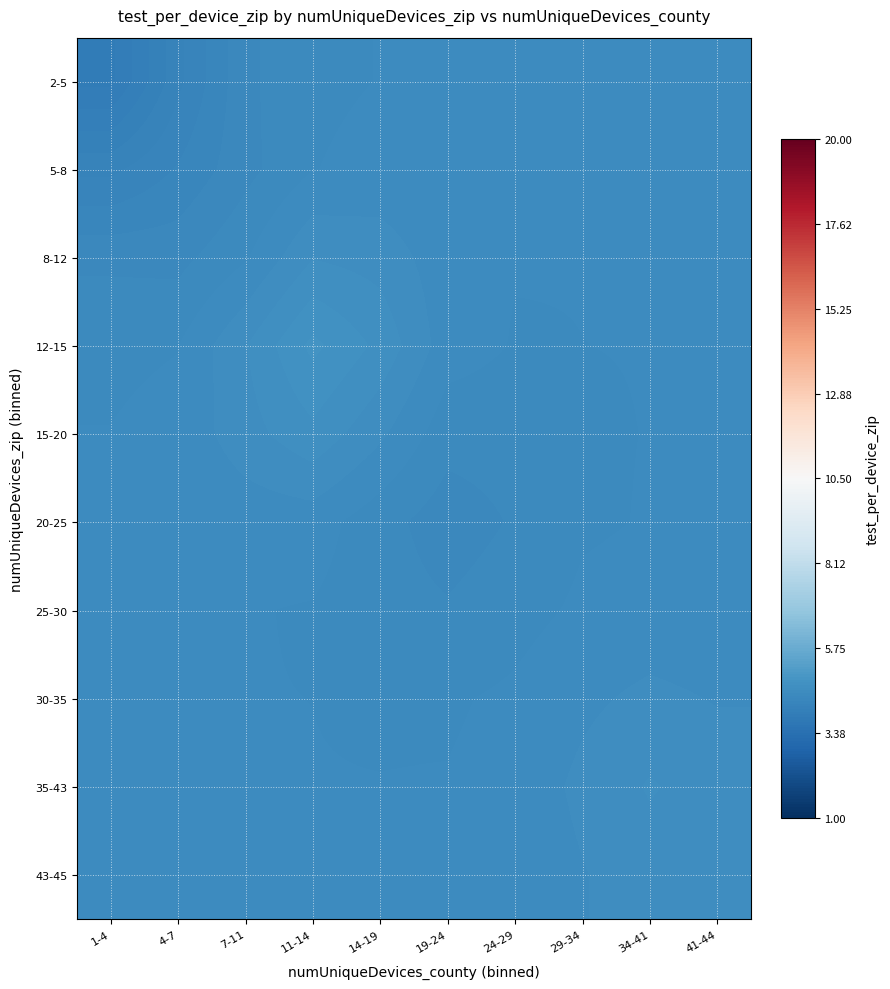

Which series has the largest range (max minus min)?

2-5